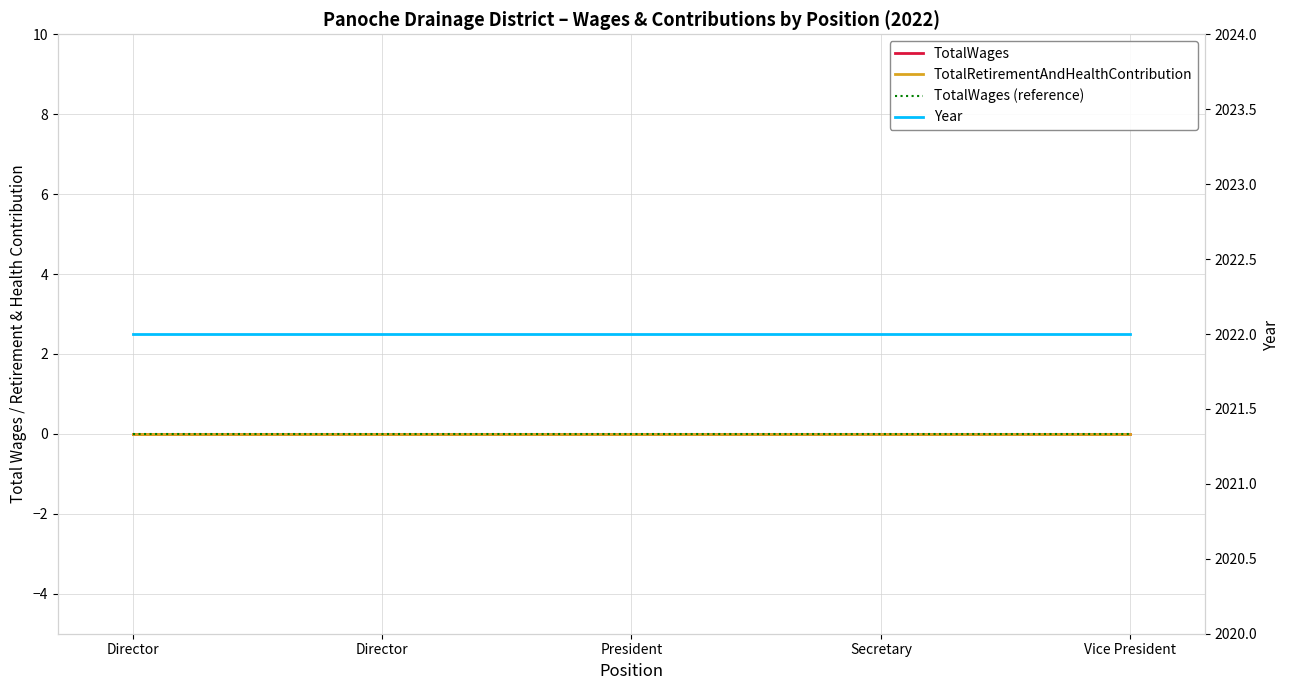

Is this an area chart (filled region under the line)?

No